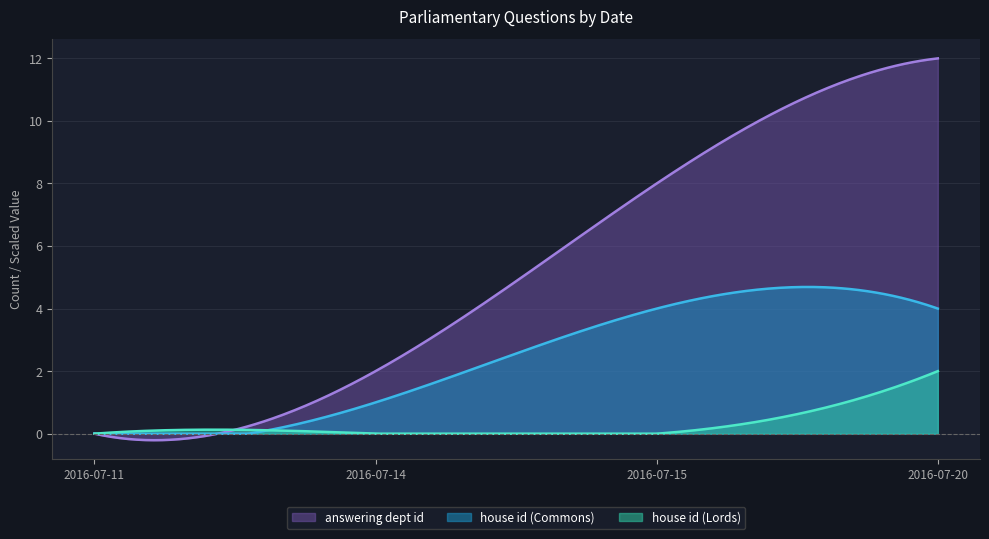

What is the minimum value for answering dept id?

-0.2